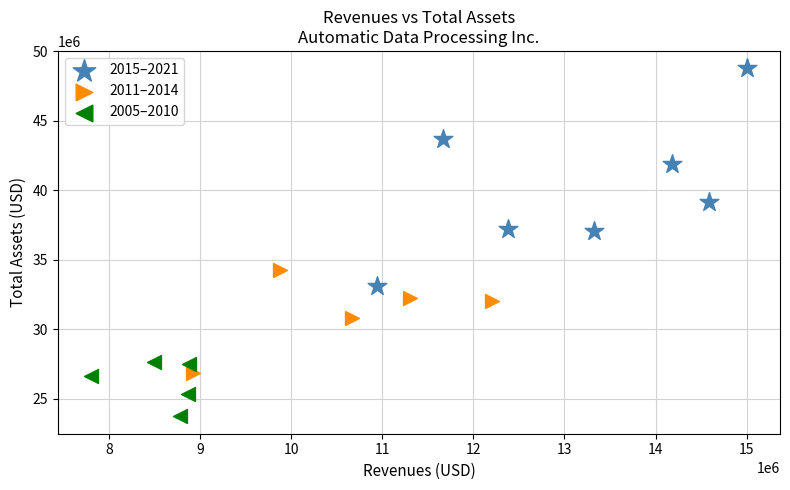

Which series contains the lowest Y value?

2005–2010